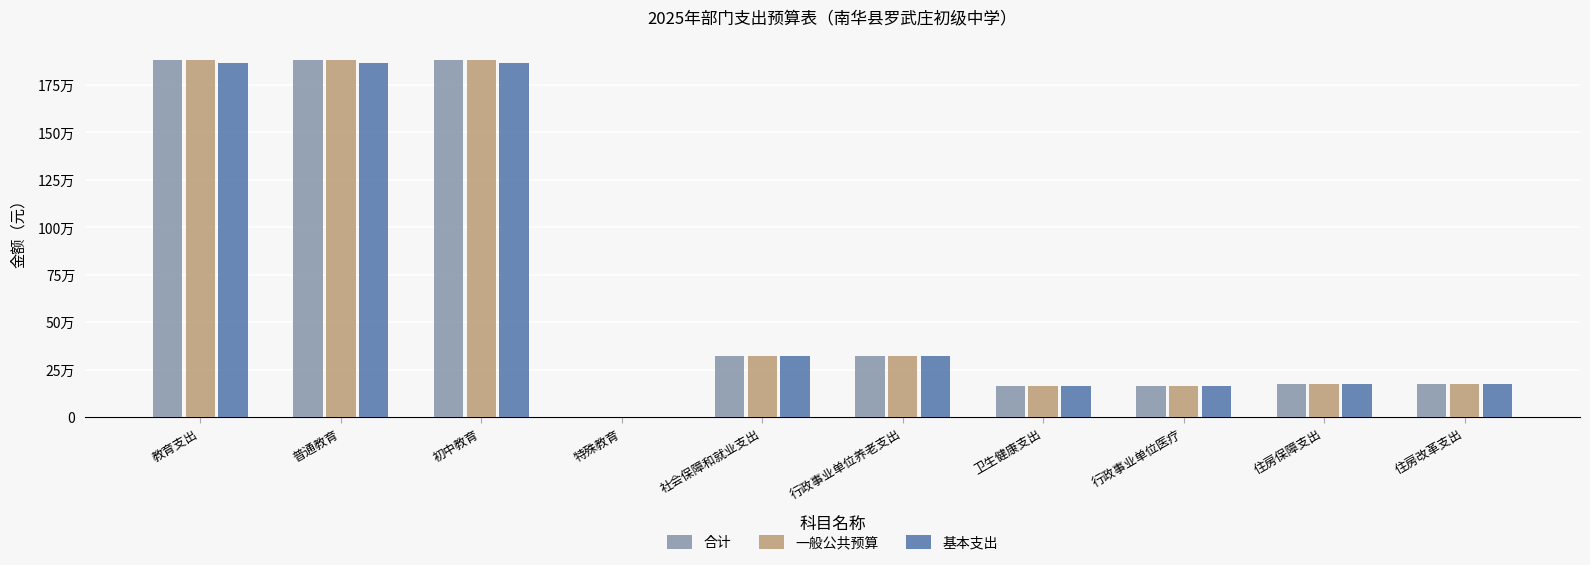

Reading left to right, extract all data points from this chart.

合计: 1883257.8	1882663.8	1882663.8	594.0	318978.0	318978.0	165942.4	165942.4	171927.7	171927.7
一般公共预算: 1883257.8	1882663.8	1882663.8	594.0	318978.0	318978.0	165942.4	165942.4	171927.7	171927.7
基本支出: 1863371.3	1863371.3	1863371.3	0.0	318978.0	318978.0	165942.4	165942.4	171927.7	171927.7